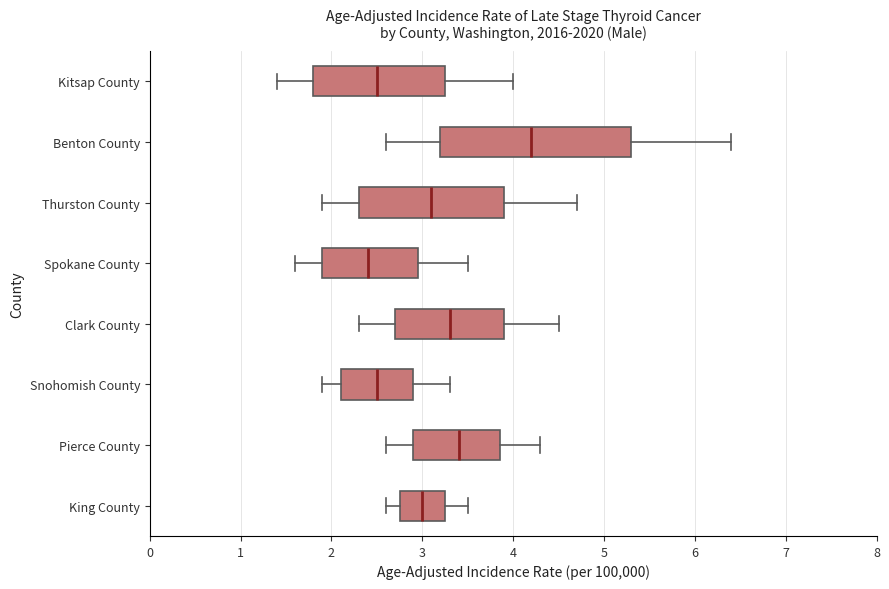

Reading bottom to top, transcribe this box plot: for each box, give where its median line is, the range the box spans, and where its two whiskers end, as read against the x-axis. The values are not printed on the chart, so give them approximately, as read against the axis.

King County: median 3.0, box 2.8 to 3.3, whiskers 2.6 to 3.5
Pierce County: median 3.4, box 2.9 to 3.9, whiskers 2.6 to 4.3
Snohomish County: median 2.5, box 2.1 to 2.9, whiskers 1.9 to 3.3
Clark County: median 3.3, box 2.7 to 3.9, whiskers 2.3 to 4.5
Spokane County: median 2.4, box 1.9 to 3.0, whiskers 1.6 to 3.5
Thurston County: median 3.1, box 2.3 to 3.9, whiskers 1.9 to 4.7
Benton County: median 4.2, box 3.2 to 5.3, whiskers 2.6 to 6.4
Kitsap County: median 2.5, box 1.8 to 3.3, whiskers 1.4 to 4.0